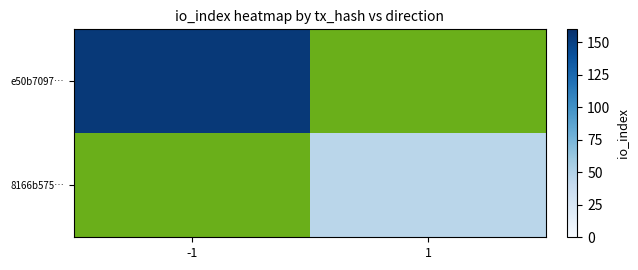

What is the maximum value shown in the chart?

154.0